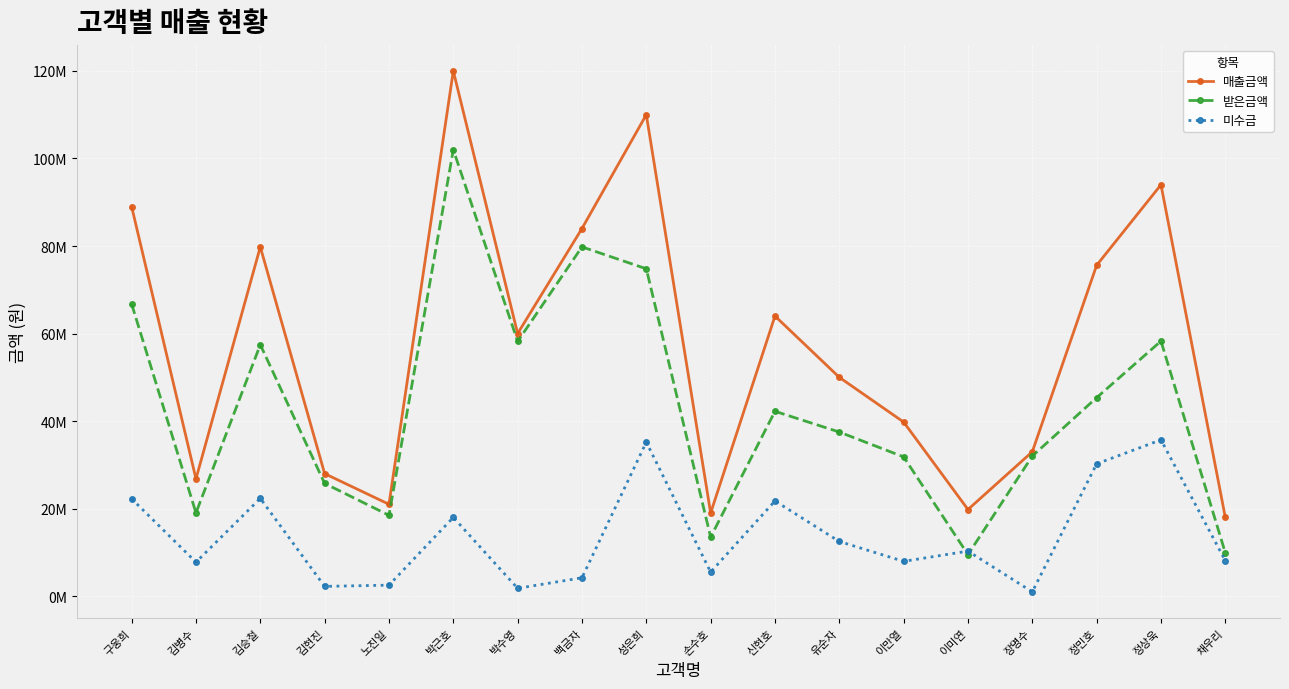

Which series has the largest range (max minus min)?

매출금액